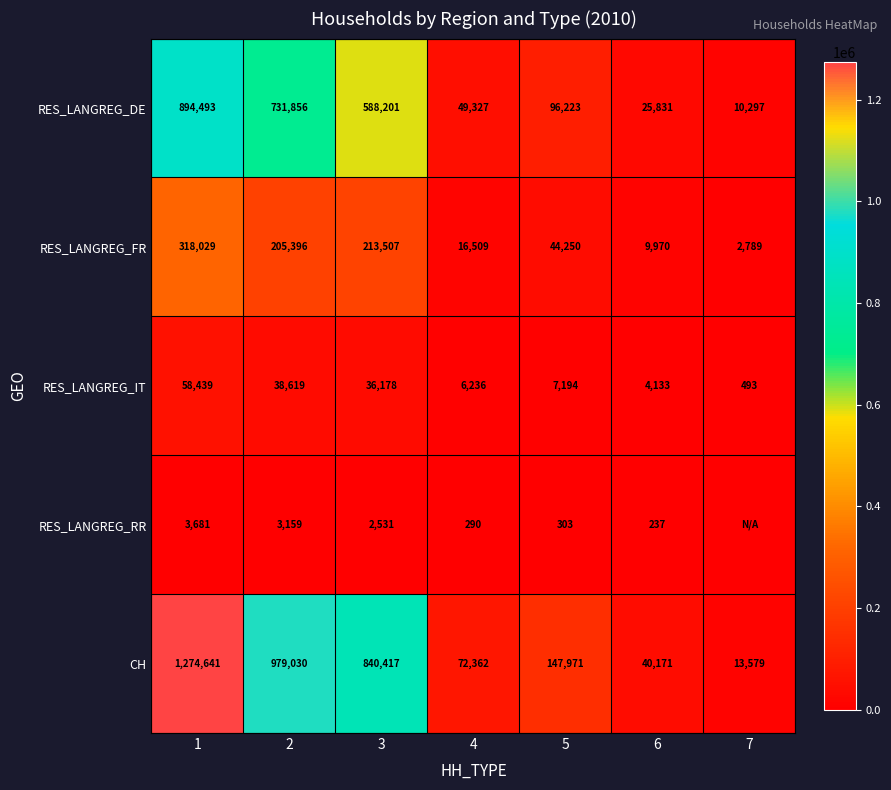

What is the difference between the RES_LANGREG_DE values at 4 and 6?

23496